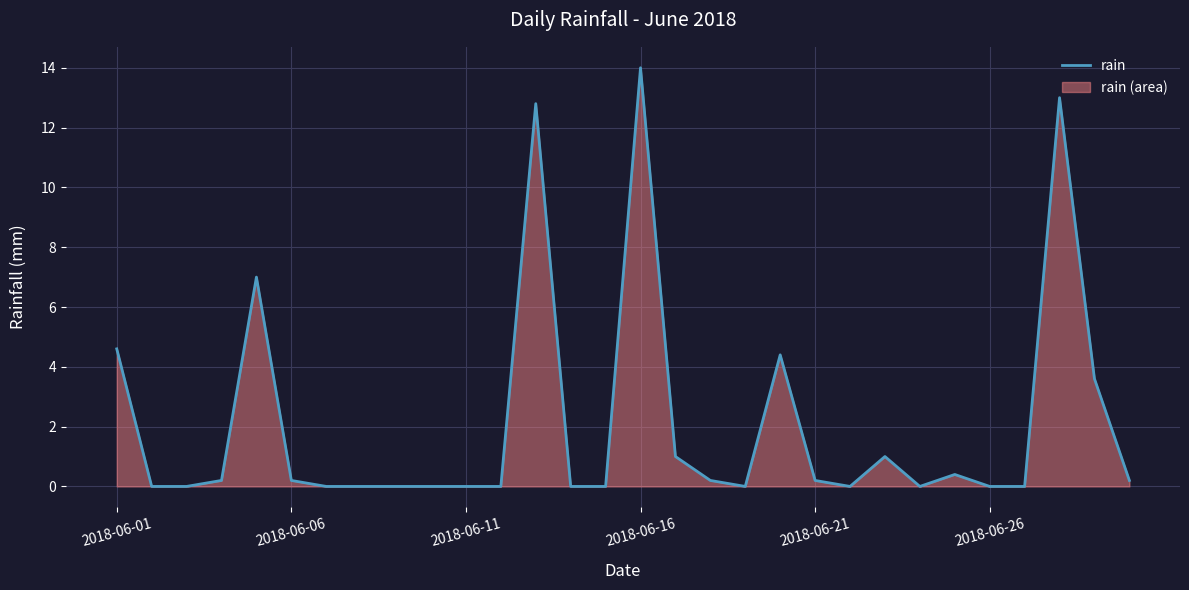

True or false: there are more than 1 points higher than both neighbors.

True